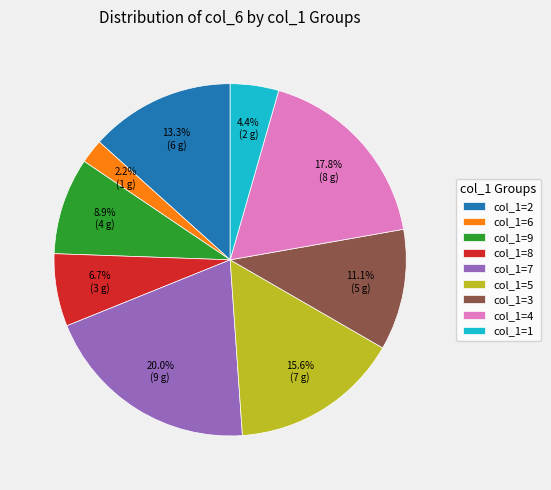

How many slices are in this pie chart?

9